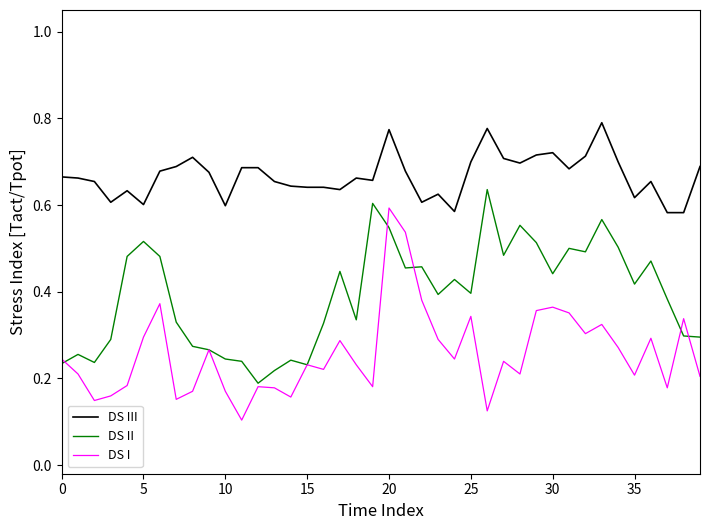

True or false: DS III and DS I intersect in this chart.

False